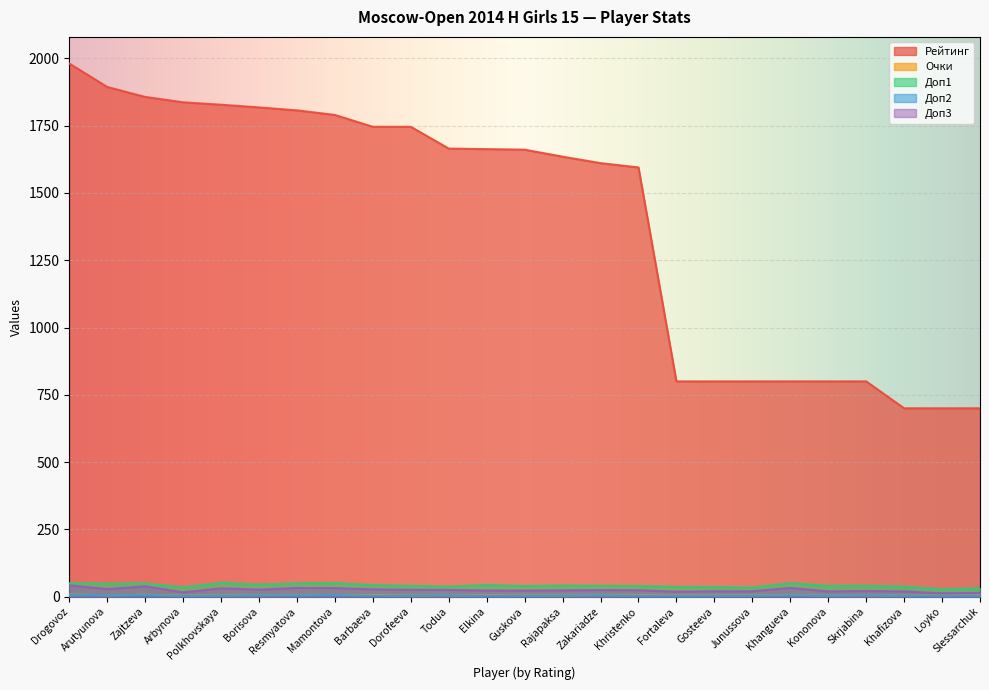

Does the chart display data point markers on the line(s)?

No